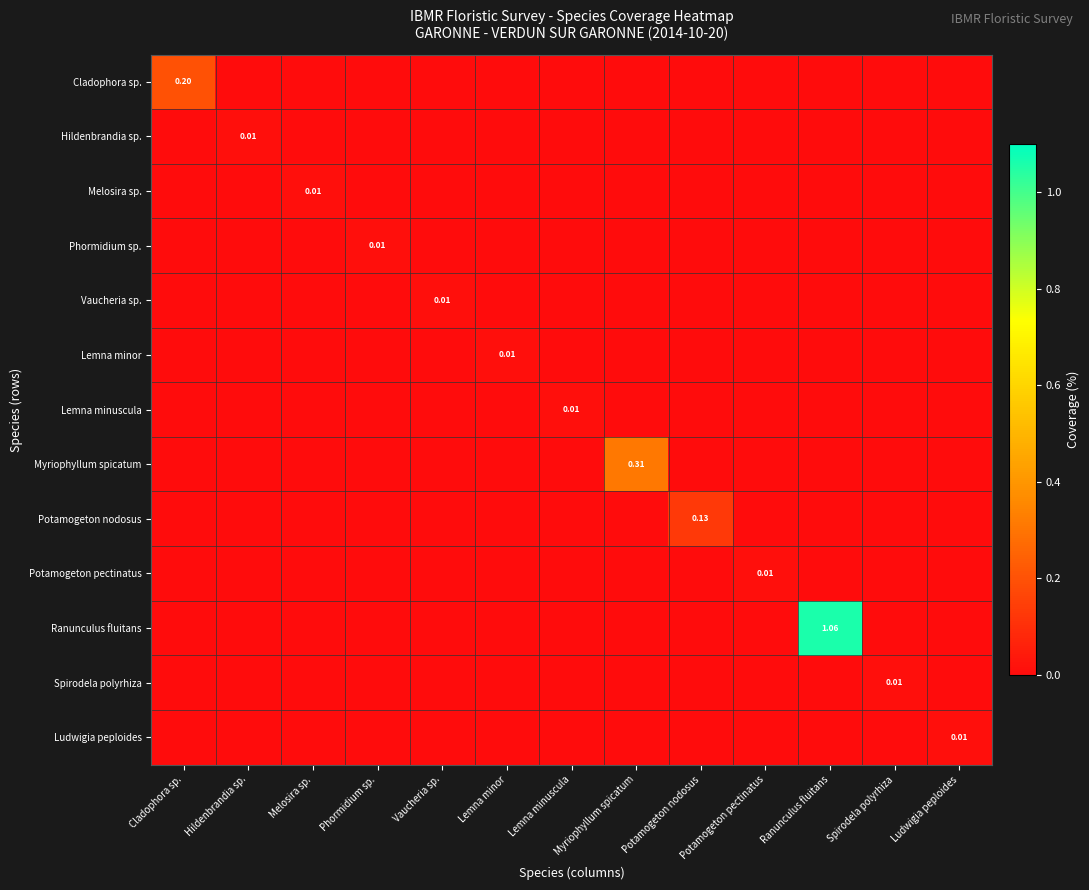

Between Hildenbrandia sp. and Vaucheria sp., which series saw the biggest shift?

Hildenbrandia sp.